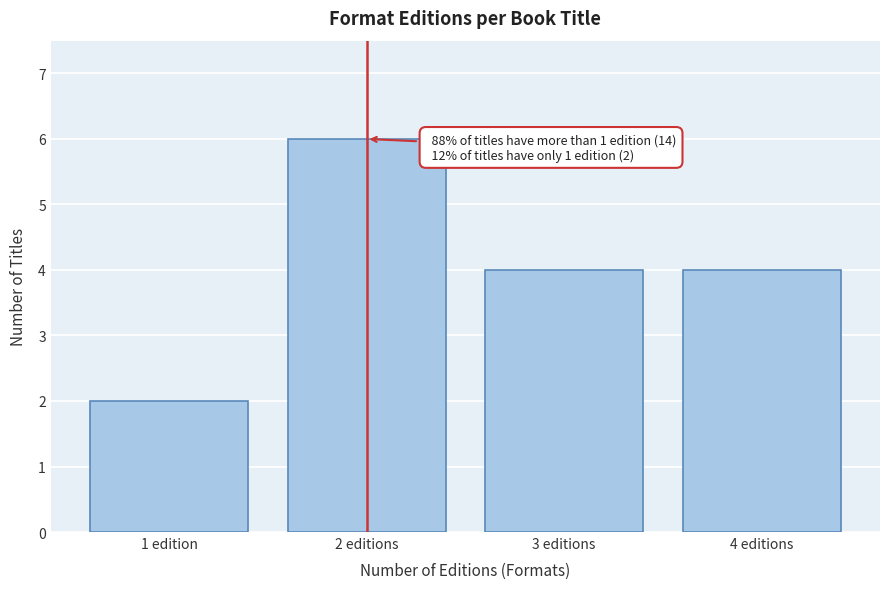

Reading left to right, transcribe all the data shown in this chart.

1 edition=2	2 editions=6	3 editions=4	4 editions=4